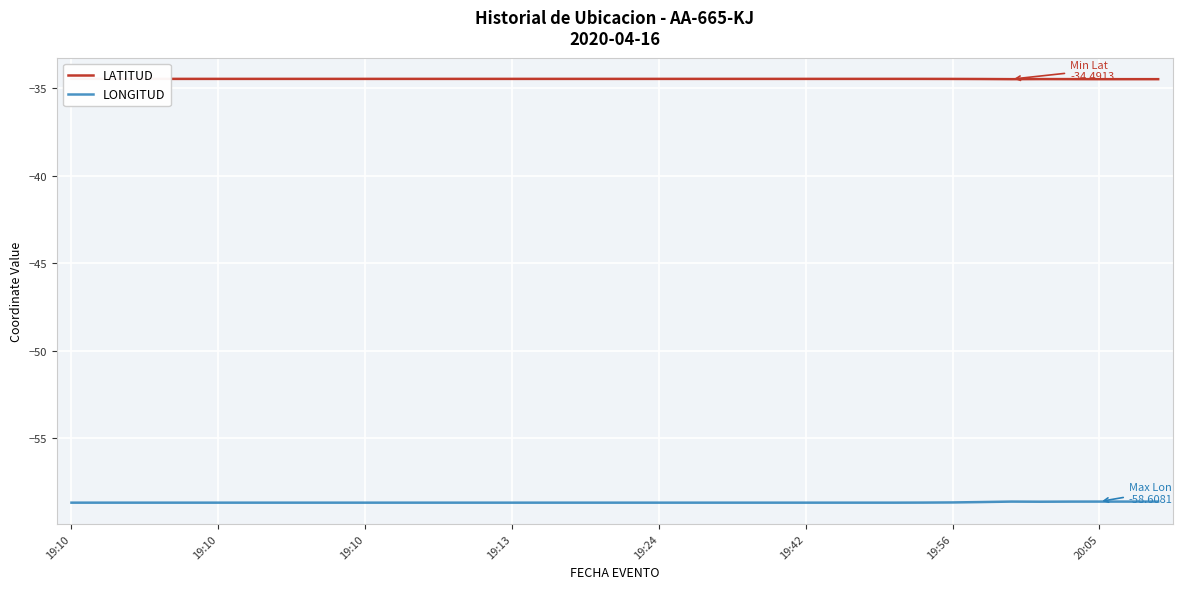

True or false: LATITUD and LONGITUD cross at least once.

False